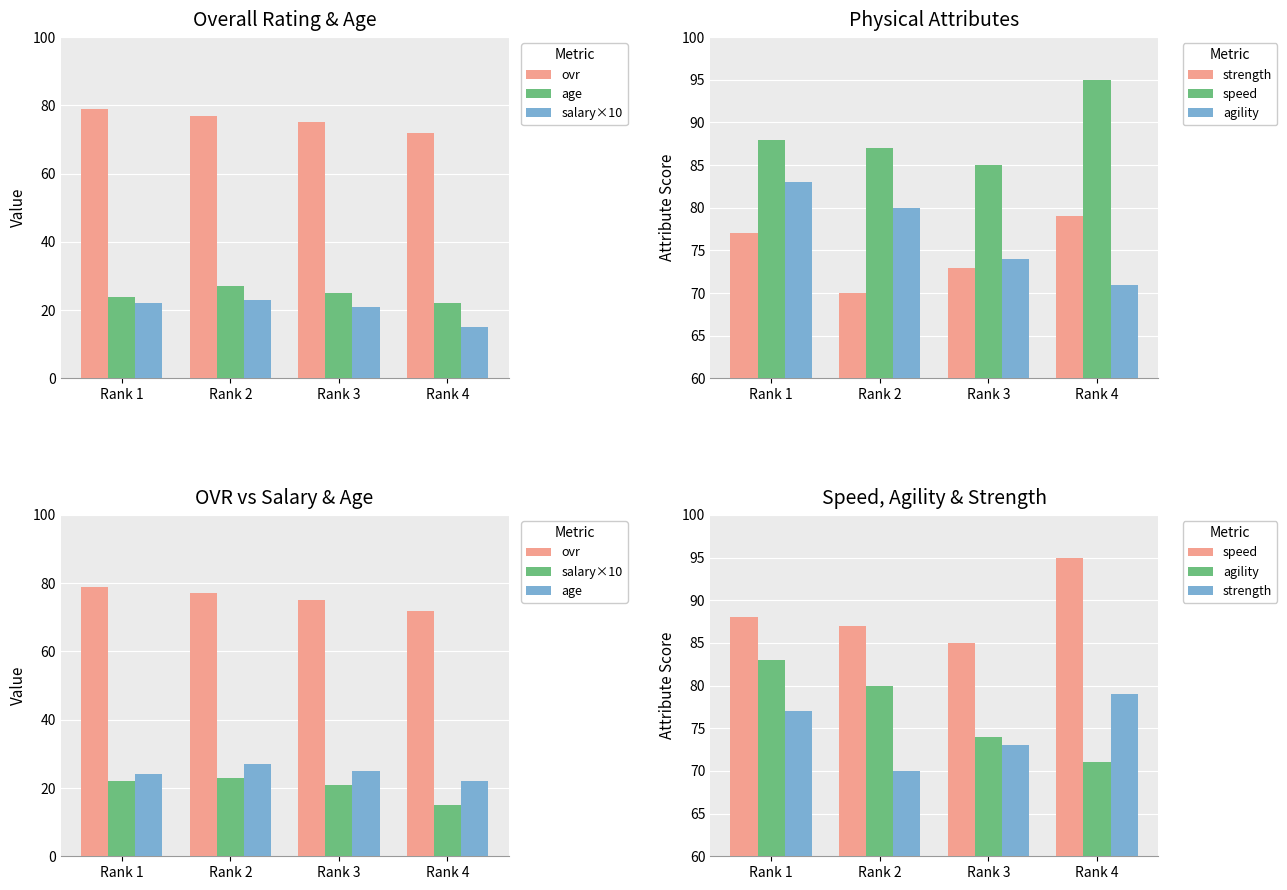

Which series has the largest total across all categories?

speed